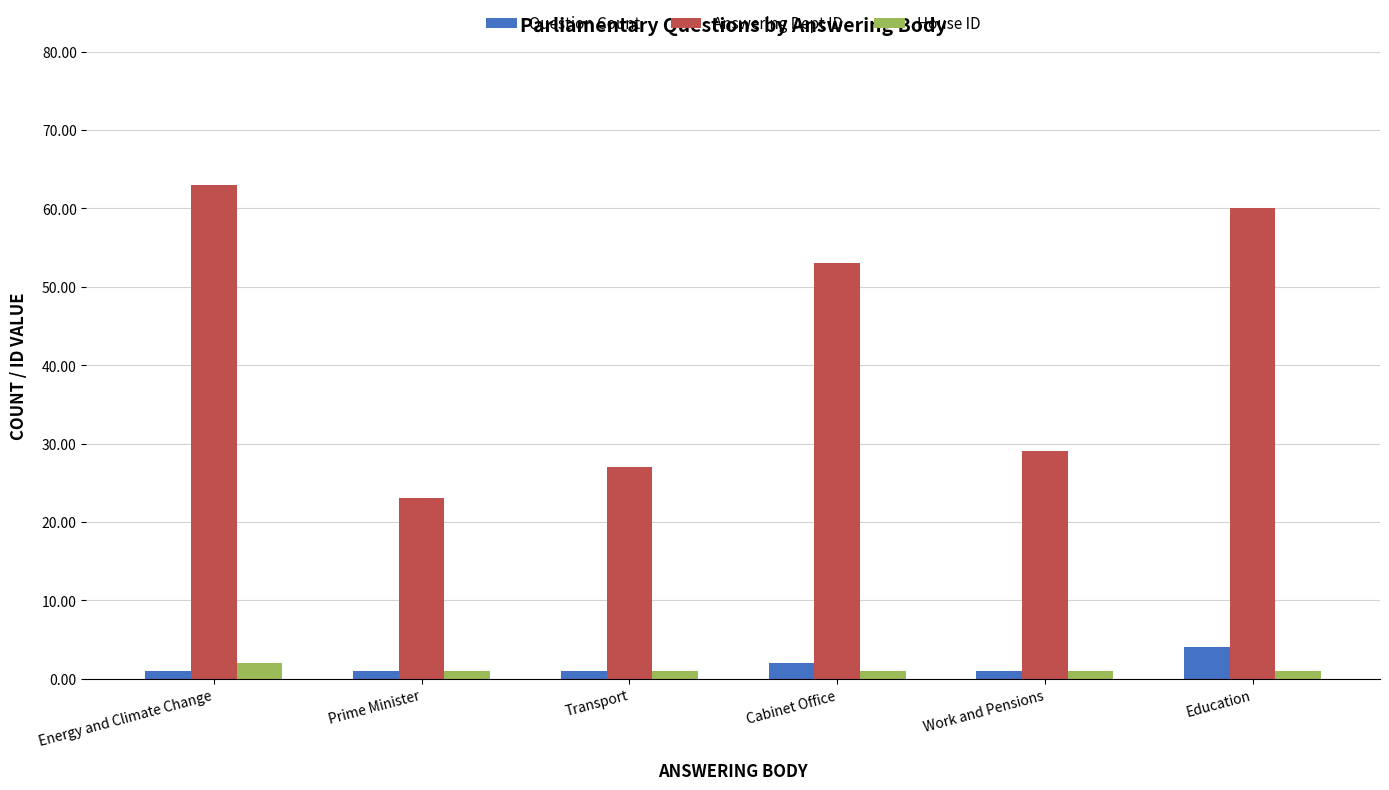

Reading left to right, transcribe all the data shown in this chart.

Question Count: 1	1	1	2	1	4
Answering Dept ID: 63	23	27	53	29	60
House ID: 2	1	1	1	1	1